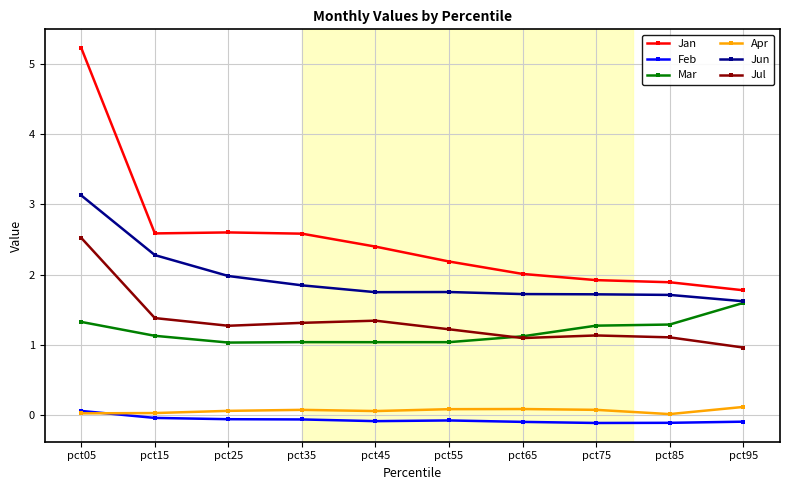

Which category has the highest value across all series?

pct05